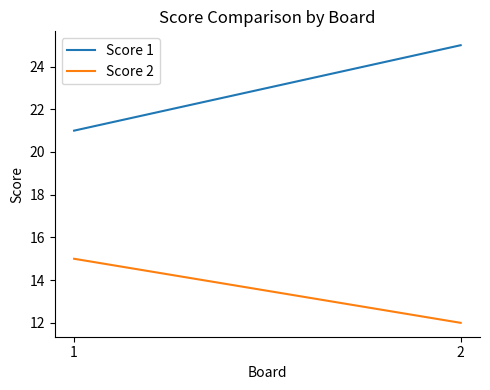

Count the Score 2 values in the range 12 to 15.

2